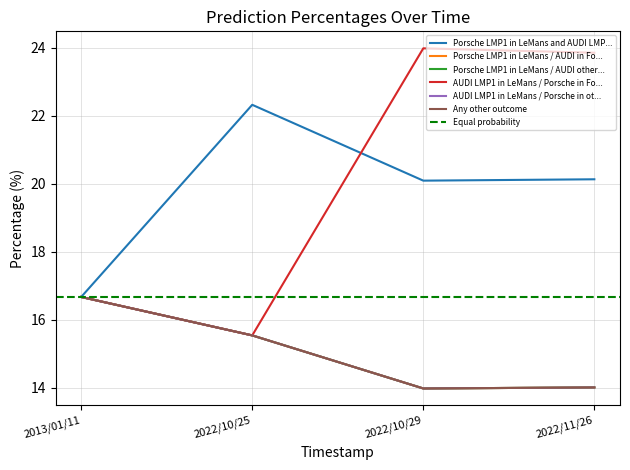

Does the chart display data point markers on the line(s)?

No